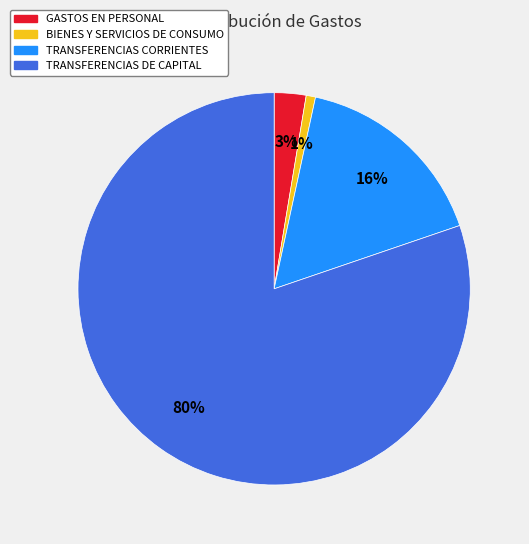

To the nearest percent, what is the difference between the largest and smallest slice percentages?

79%